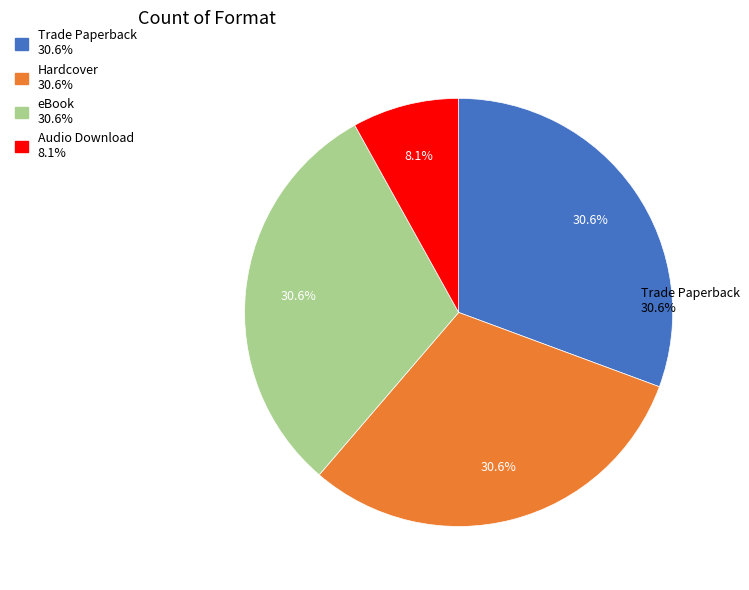

True or false: Hardcover accounts for 40% of the total.

False